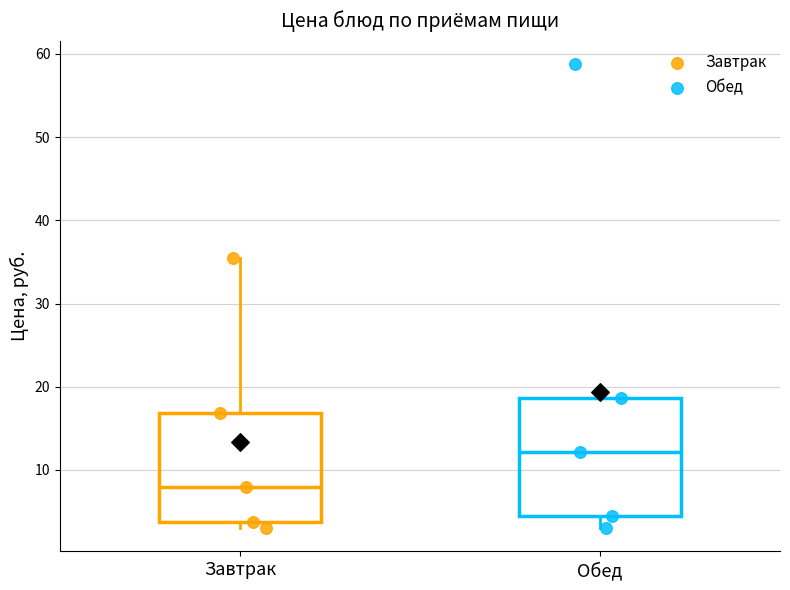

Reading left to right, transcribe this box plot: for each box, give where its median line is, the range the box spans, and where its two whiskers end, as read against the y-axis. The values are not printed on the chart, so give them approximately, as read against the axis.

Завтрак: median 8, box 4 to 17, whiskers 3 to 35
Обед: median 12, box 4 to 19, whiskers 3 to 19